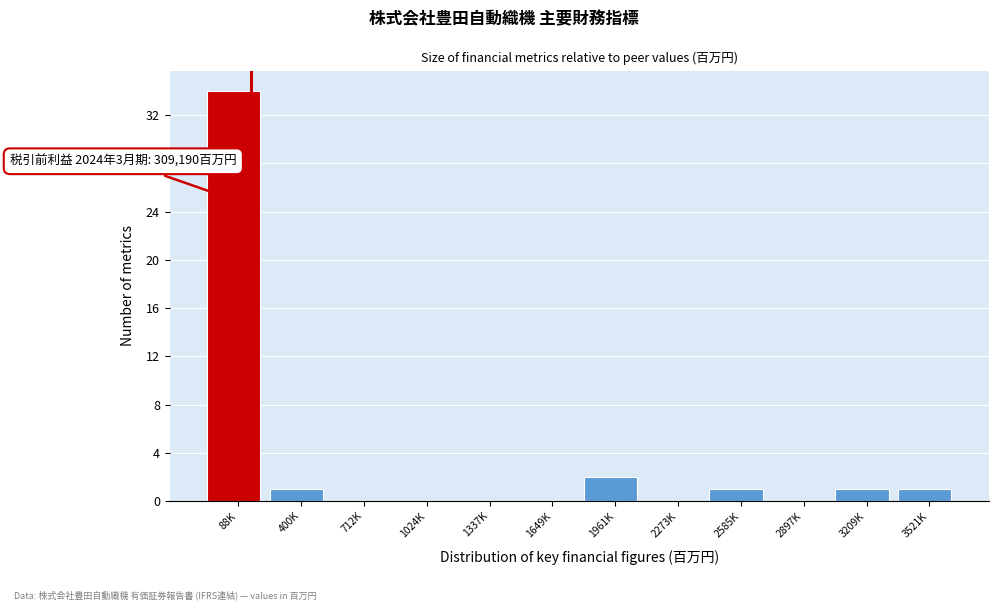

Reading left to right, extract all data points from this chart.

88K=34	400K=1	712K=0	1024K=0	1337K=0	1649K=0	1961K=2	2273K=0	2585K=1	2897K=0	3209K=1	3521K=1